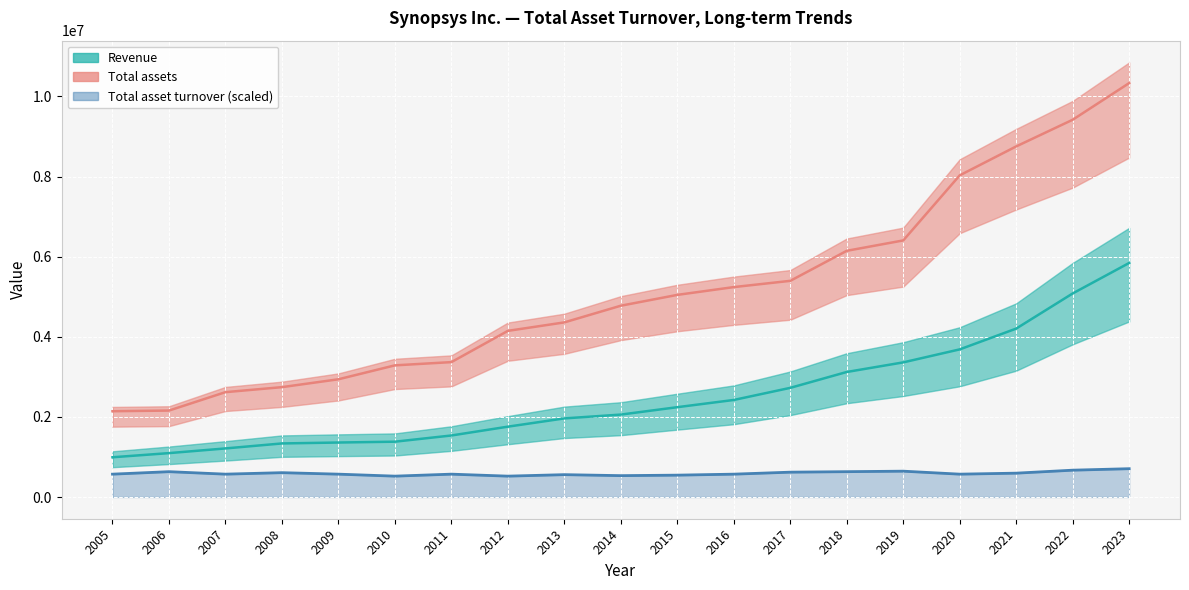

List the series in order of their overall mean, highest first.

Total assets, Revenue, Total asset turnover